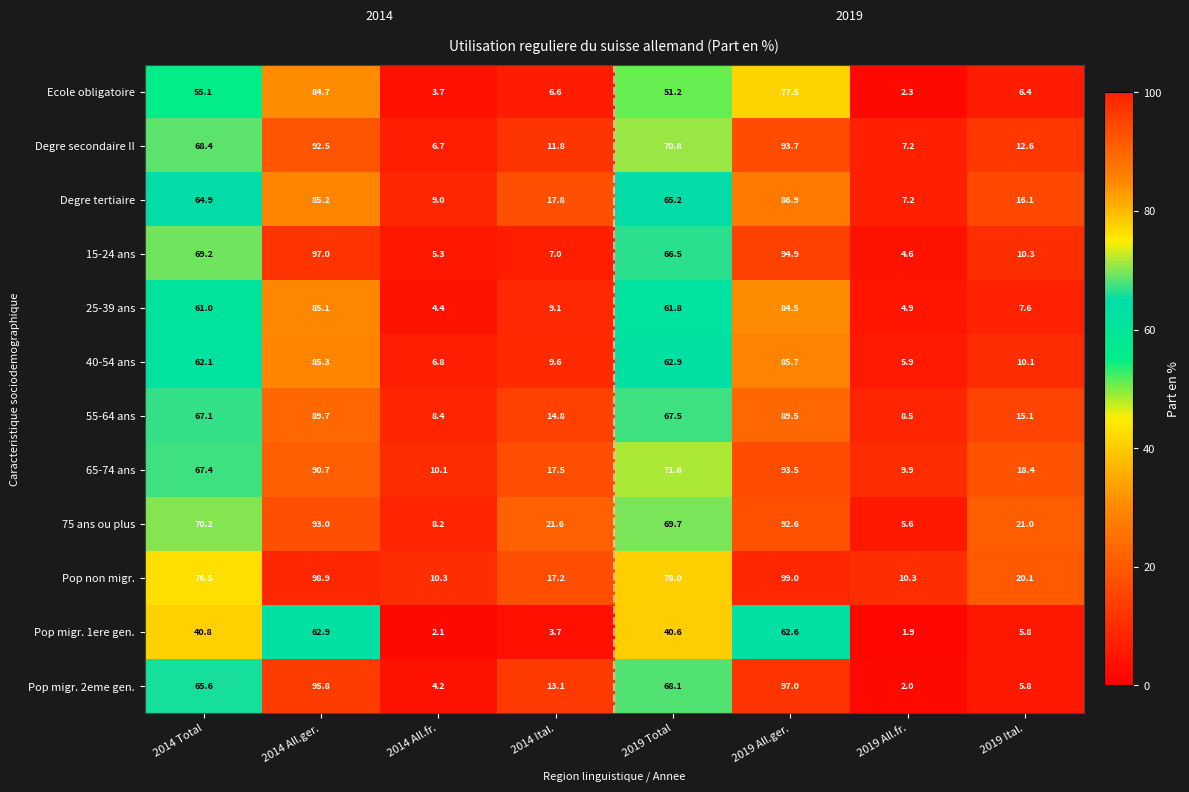

Which series has the largest total across all categories?

Pop non migr.